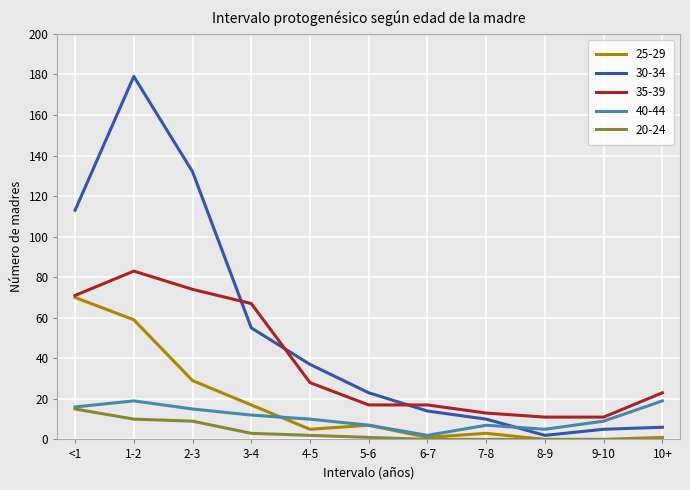

Does the chart display data point markers on the line(s)?

No